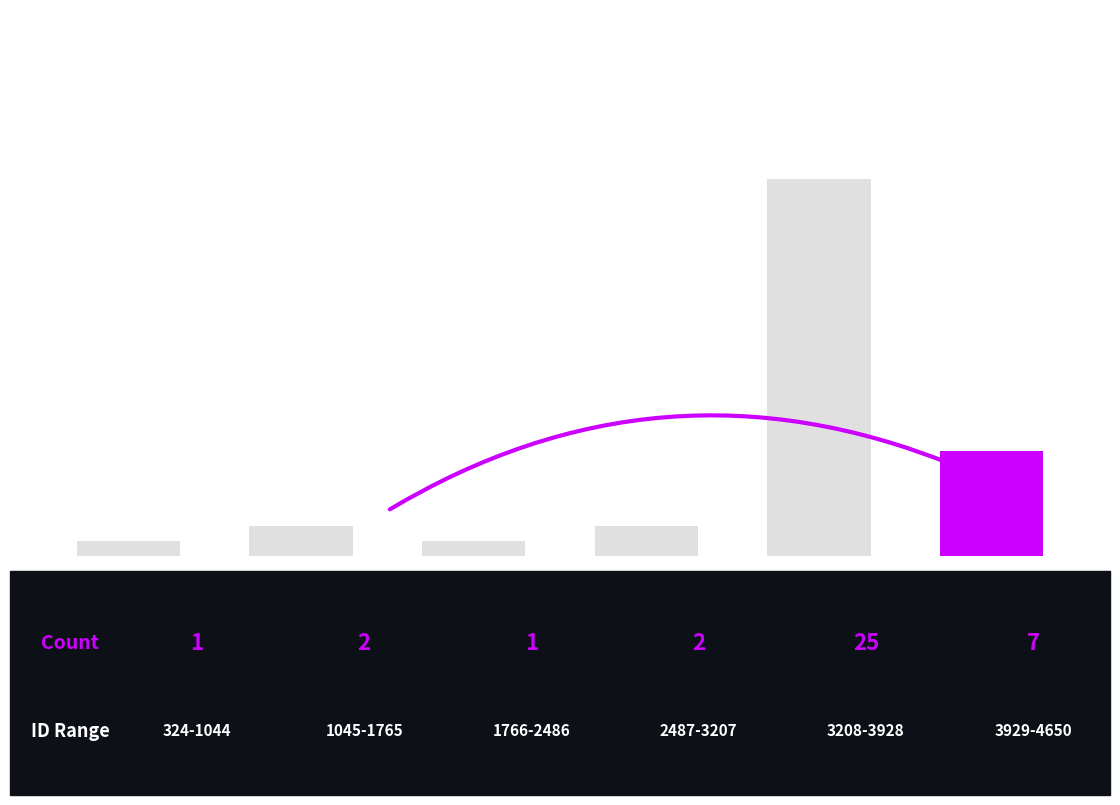

What is the smallest value displayed?

1